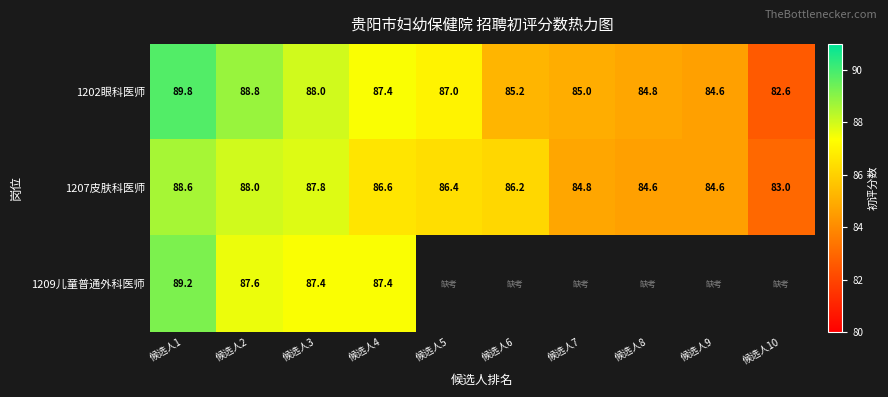

The value of 1207皮肤科医师 at 候选人7 is 149.8. True or false?

False